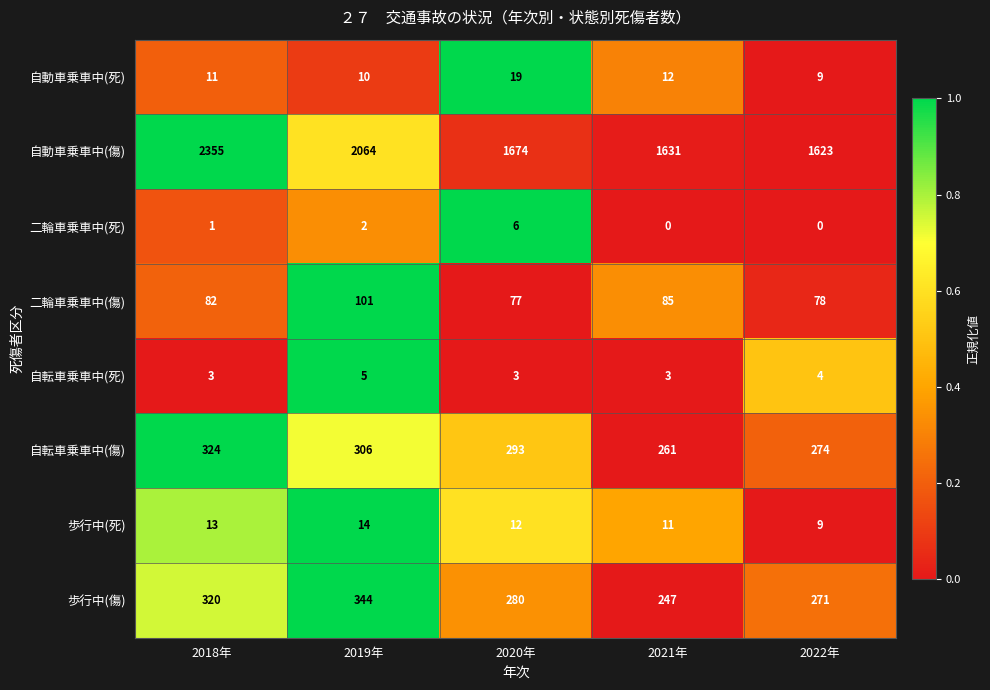

Rank the series by their maximum value, from lowest to highest.

自転車乗車中(死), 二輪車乗車中(死), 歩行中(死), 自動車乗車中(死), 二輪車乗車中(傷), 自転車乗車中(傷), 歩行中(傷), 自動車乗車中(傷)